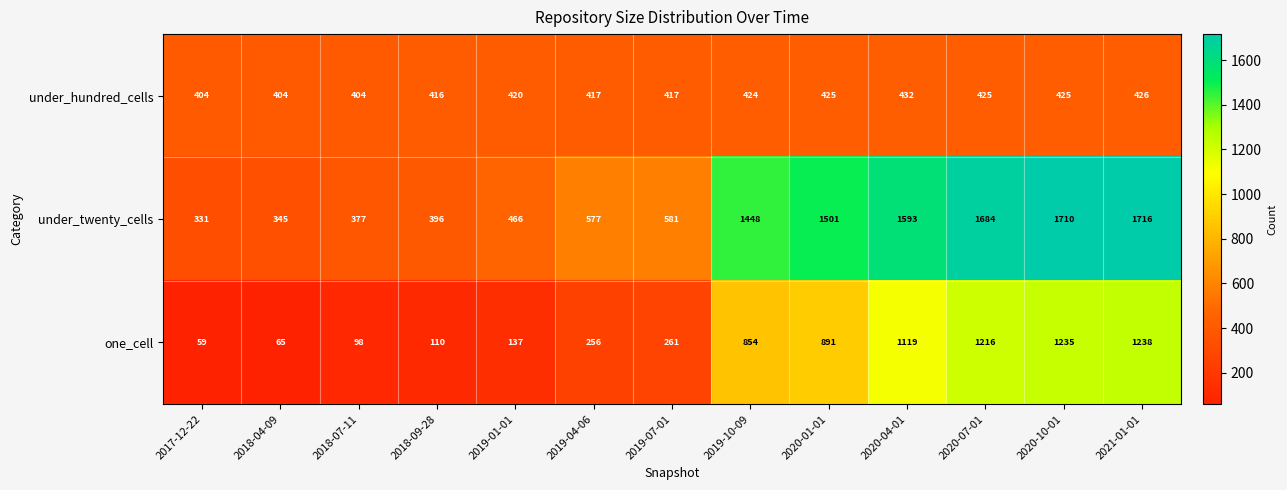

What is the sum of the under_hundred_cells values at 2017-12-22 and 2018-07-11?

808